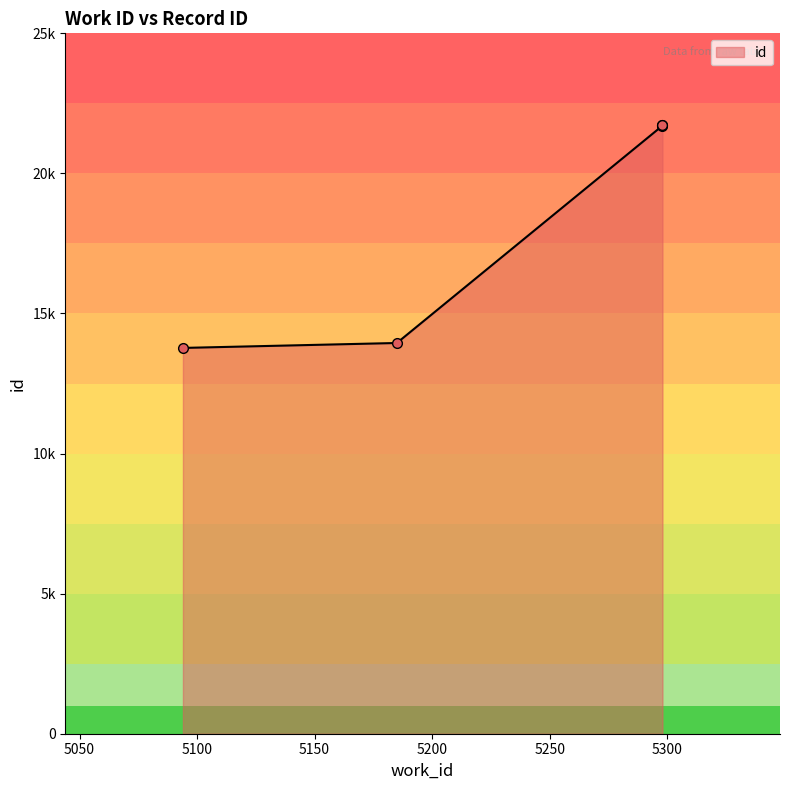

How many lines are shown in the chart?

1